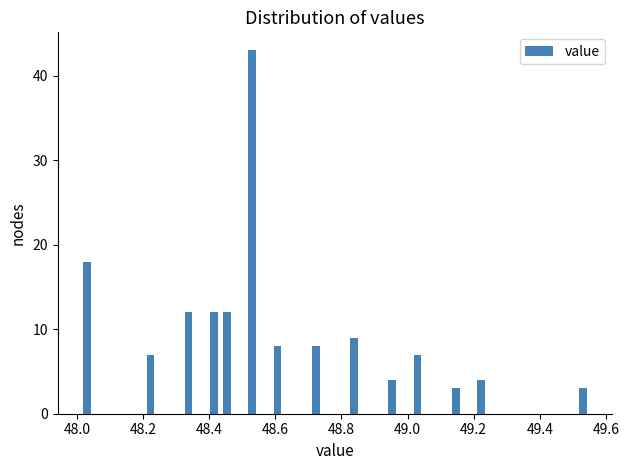

Around what value on the x-axis is the tallest bar? Give the approximate position of its centre, as read against the axis.

48.52